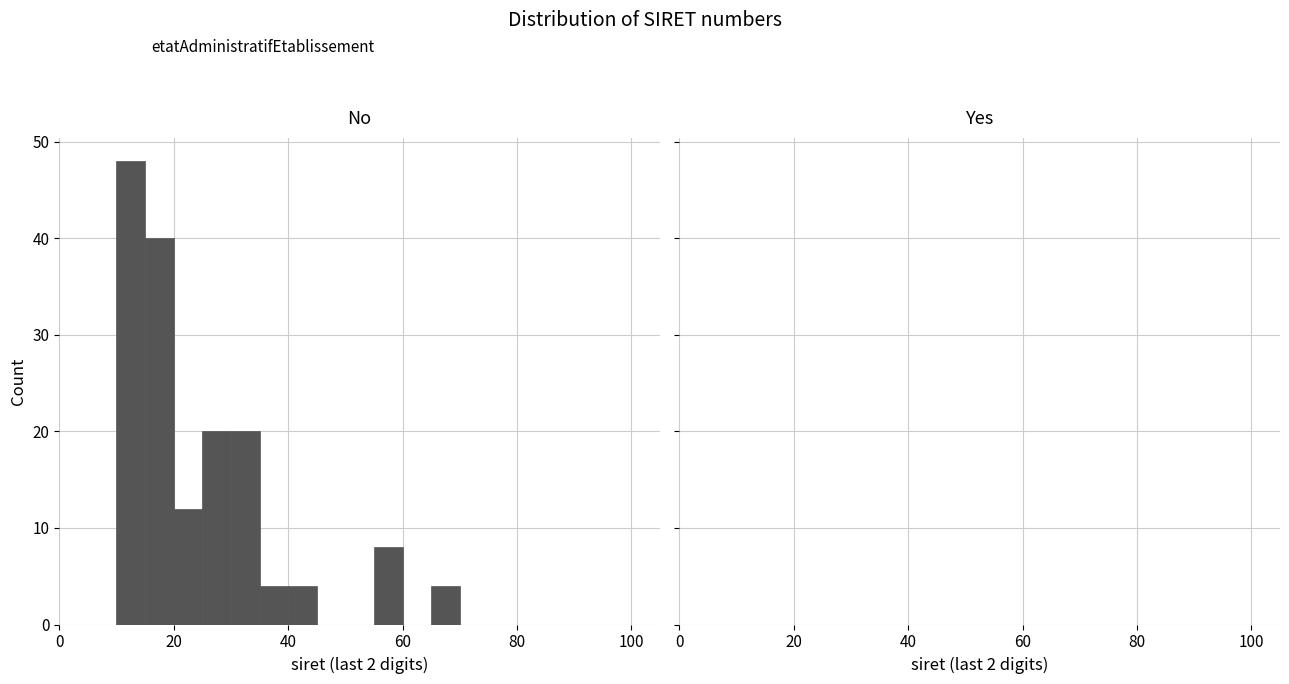

Around what value on the x-axis is the tallest bar? Give the approximate position of its centre, as read against the axis.

12